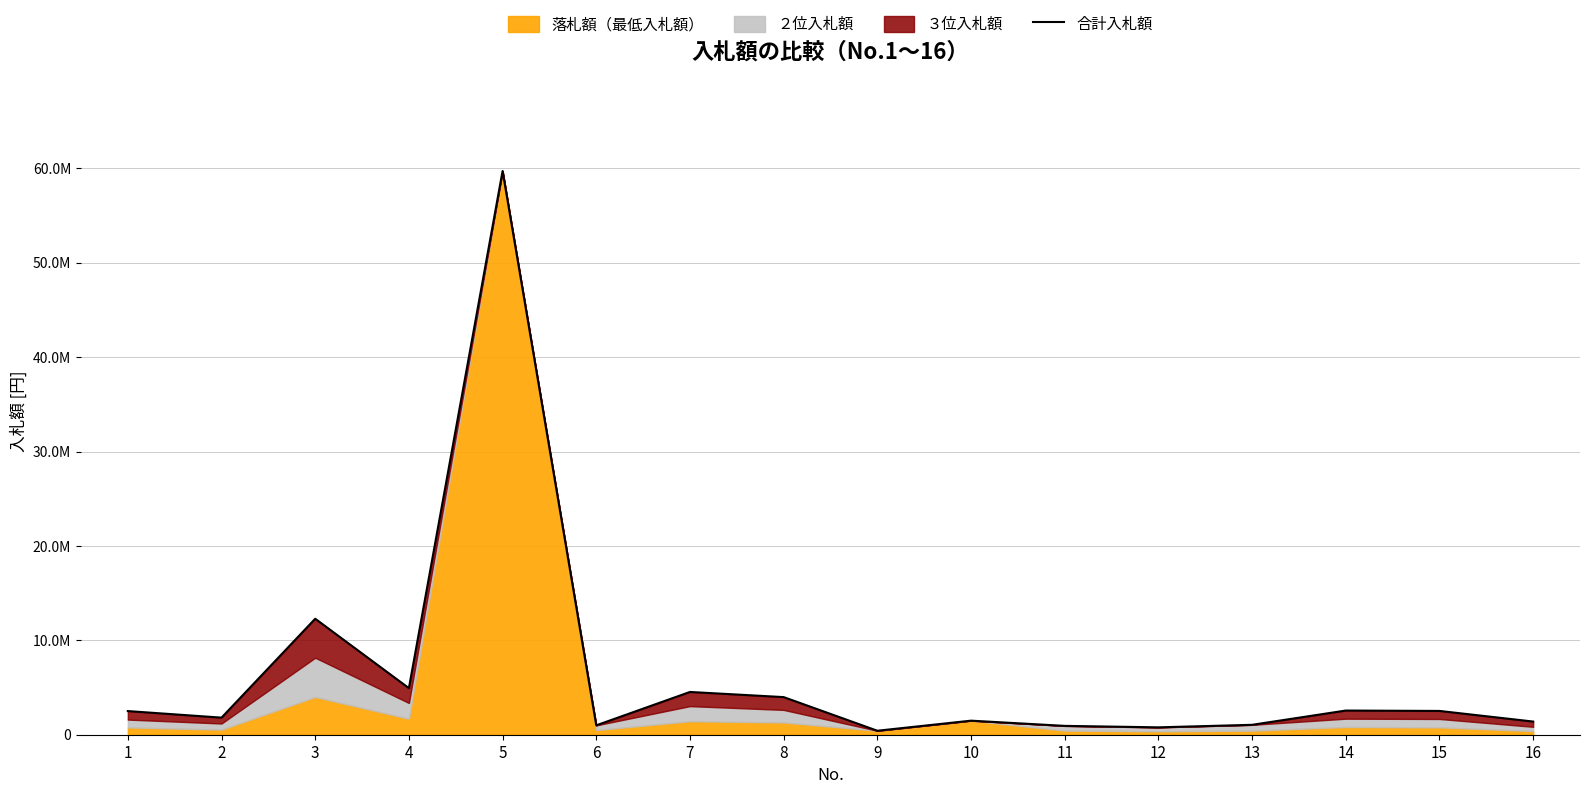

At which category does the chart reach its minimum across all series?

9